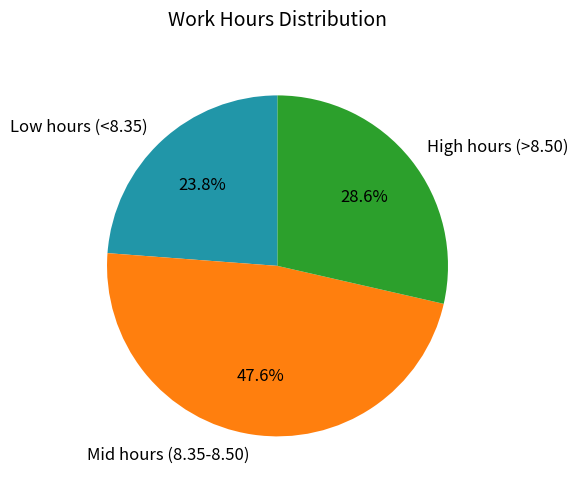

Count the number of slices in the pie.

3